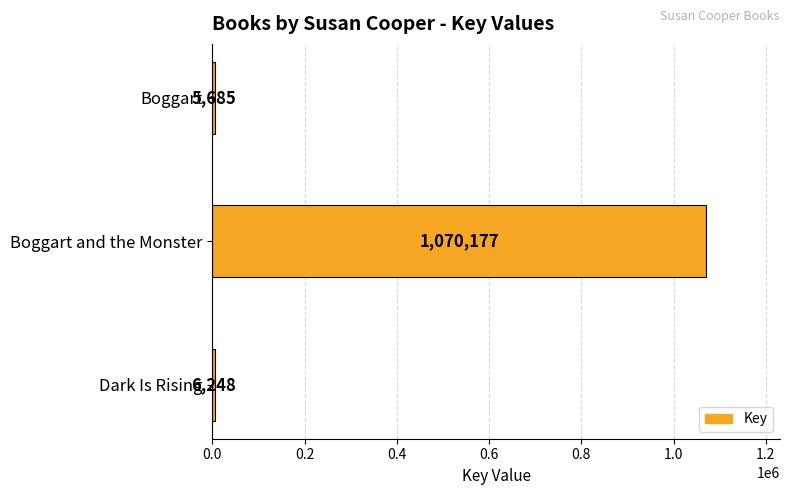

What is the difference between the values at Boggart and Dark Is Rising?

563